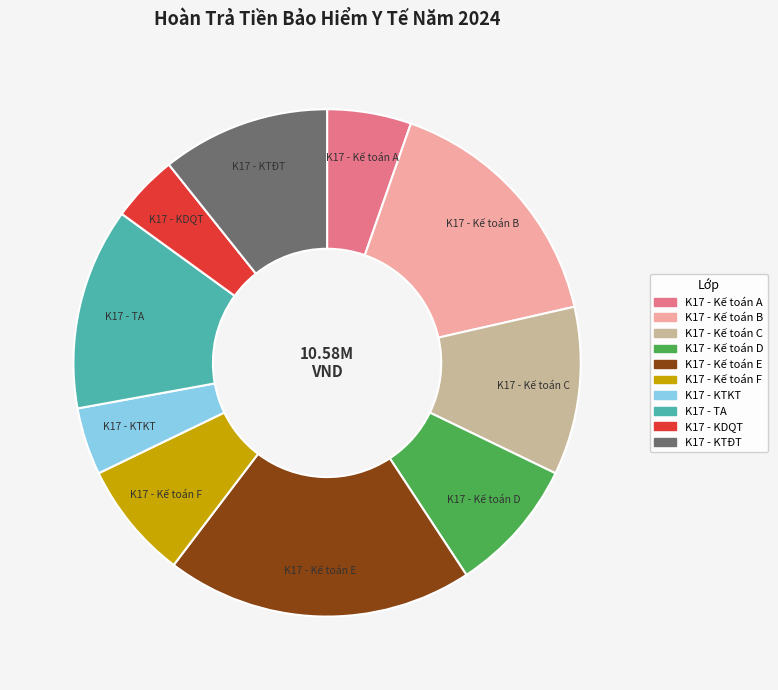

Which has a higher value, K17 - KDQT or K17 - Kế toán B?

K17 - Kế toán B